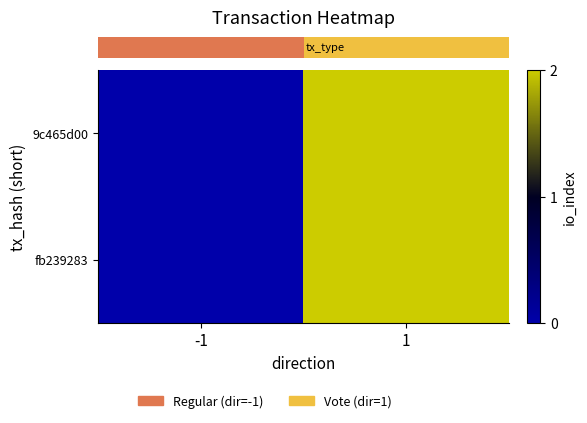

Count the number of data series in this chart.

2